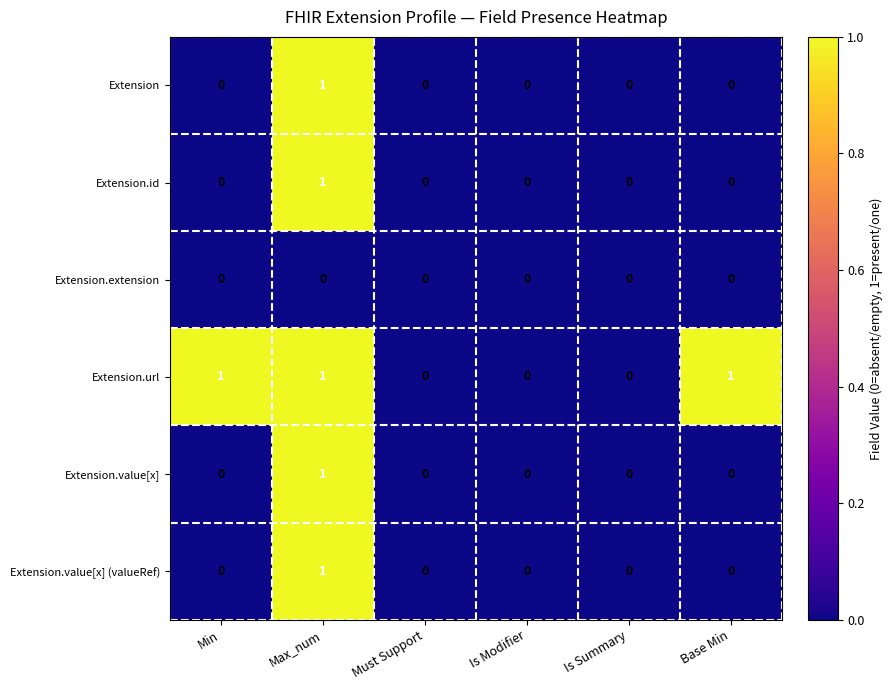

Which series has the largest total across all categories?

Extension.url